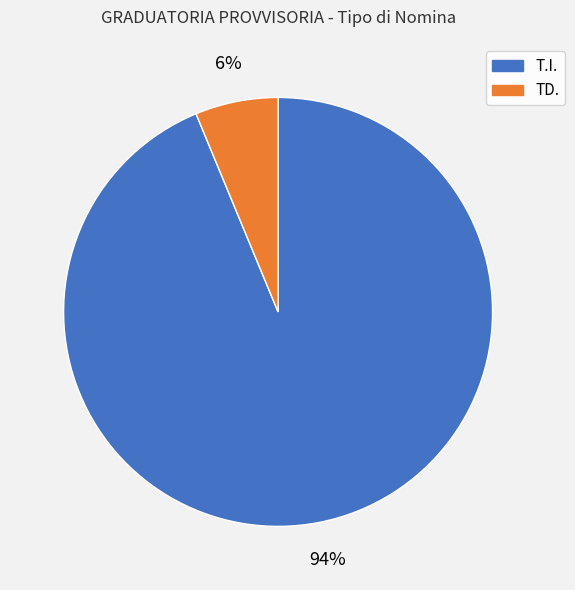

Is there a majority slice in this chart?

Yes